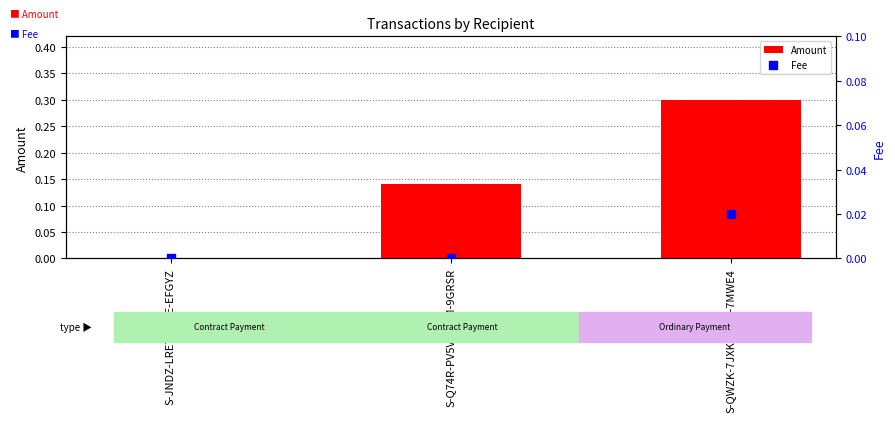

Which series has the largest total across all categories?

Amount